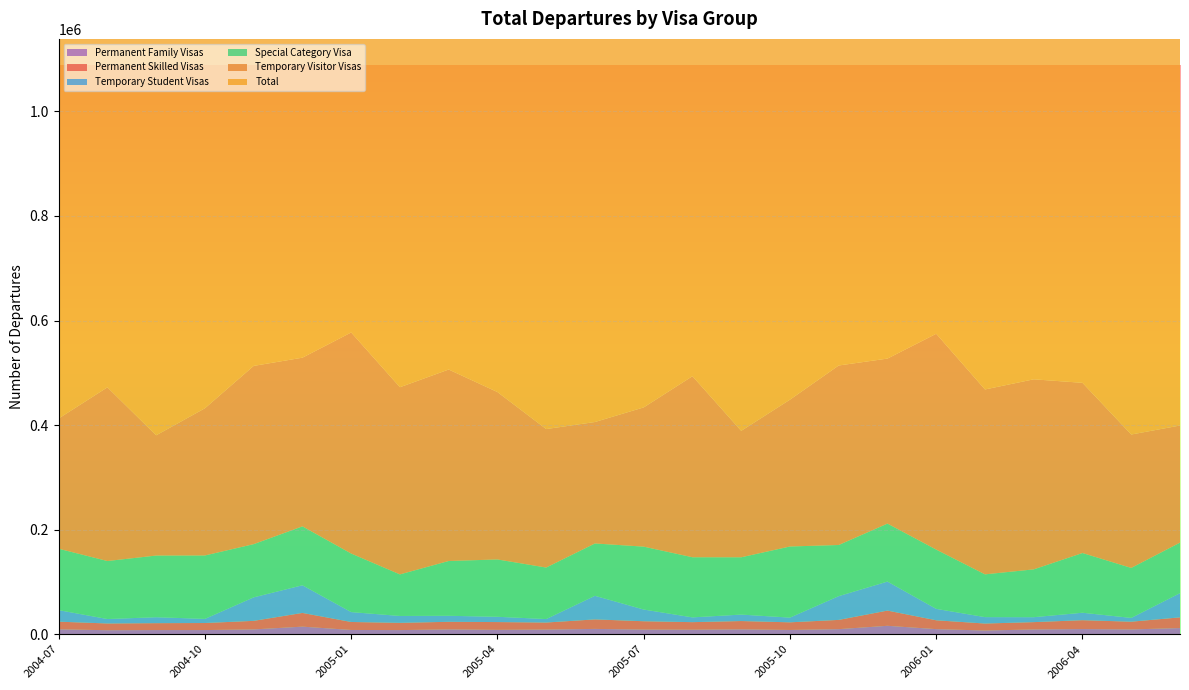

Reading left to right, transcribe all the data shown in this chart.

Permanent Skilled Visas: 14580	12920	13220	13470	16360	26240	15250	13850	14530	14860	13450	18170	15920	14440	15900	14570	17680	29110	16910	13390	13990	16960	14780	20480
Temporary Visitor Visas: 249010	332200	229960	281500	340890	322590	422800	357960	366210	320150	264850	232290	266290	346260	241800	280790	343300	315580	412790	353610	363480	325500	255140	223980
Total: 807180	843010	825840	791600	862840	1014700	956180	774700	898590	853530	805960	863870	867850	904730	880090	815700	883600	1035100	959690	780630	870590	916940	803640	890800
Special Category Visa: 117440	110960	117930	121280	101750	112660	111980	79490	104780	109650	98520	100100	120260	114980	109570	136010	97810	110890	113350	81780	91470	114200	95610	96620
Temporary Student Visas: 22100	8490	11380	7900	44970	52910	18920	13180	11510	10130	6640	45130	22430	9140	12360	9030	45460	55500	21840	12270	9450	14260	7240	46340
Permanent Family Visas: 9410	7630	7920	7950	9190	14480	8150	7890	9210	8370	8900	10170	8890	8630	9300	8170	9700	16090	9730	7050	9130	9870	9170	11750